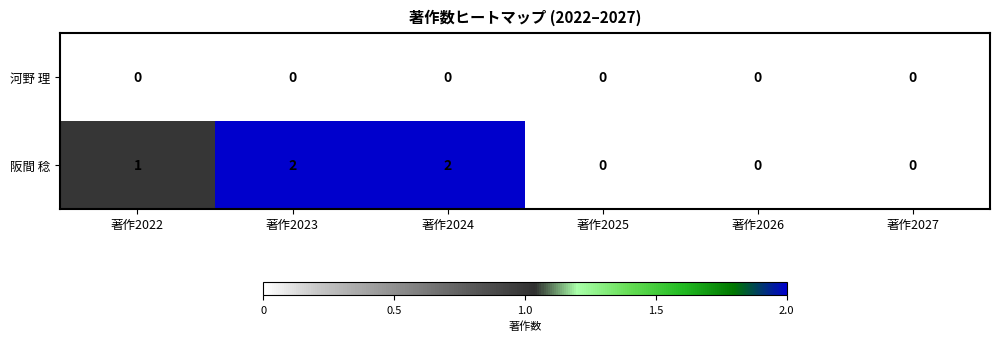

Reading left to right, list all the values displayed in this chart.

河野 理: 0	0	0	0	0	0
阪間 稔: 1	2	2	0	0	0